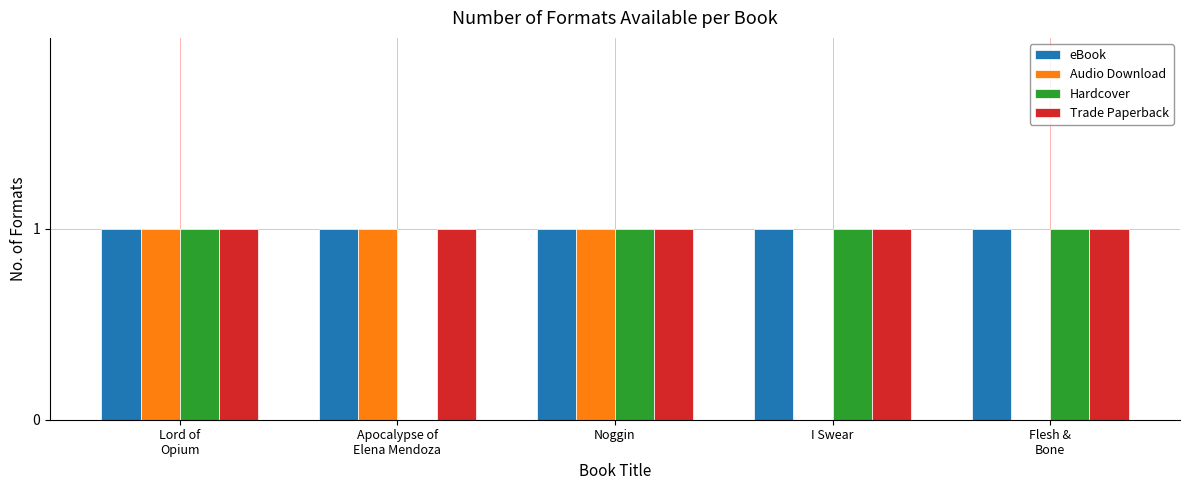

Reading right to left, list all the values displayed in this chart.

eBook: 1	1	1	1	1
Audio Download: 0	0	1	1	1
Hardcover: 1	1	1	0	1
Trade Paperback: 1	1	1	1	1